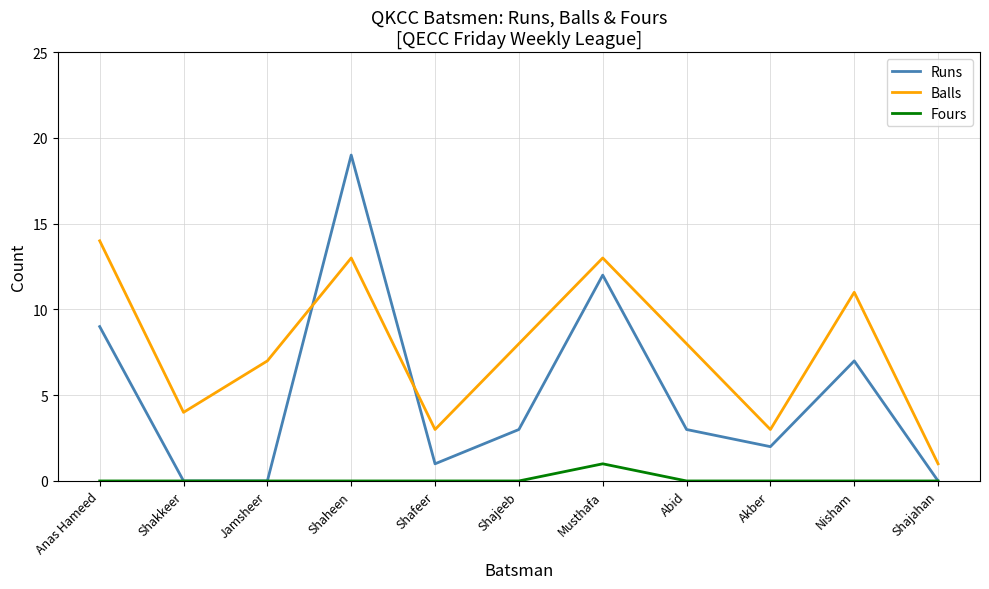

Is it true that Runs equals 12 at Musthafa?

True